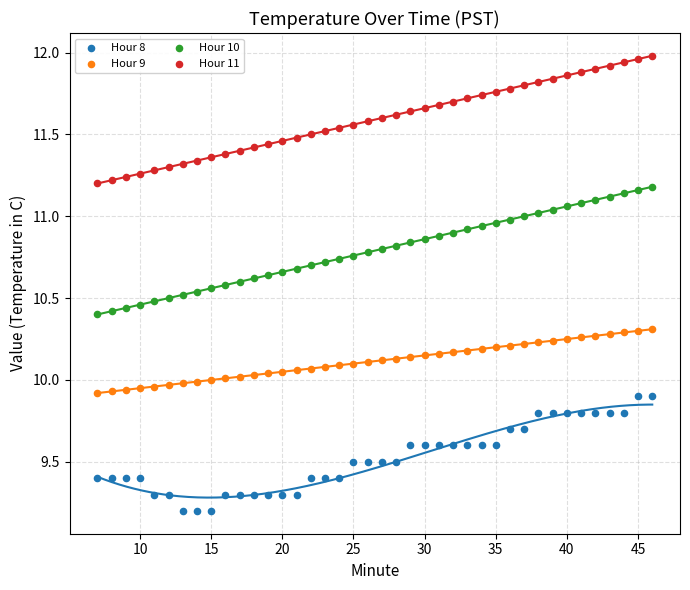

Which series contains the lowest Y value?

Hour 8